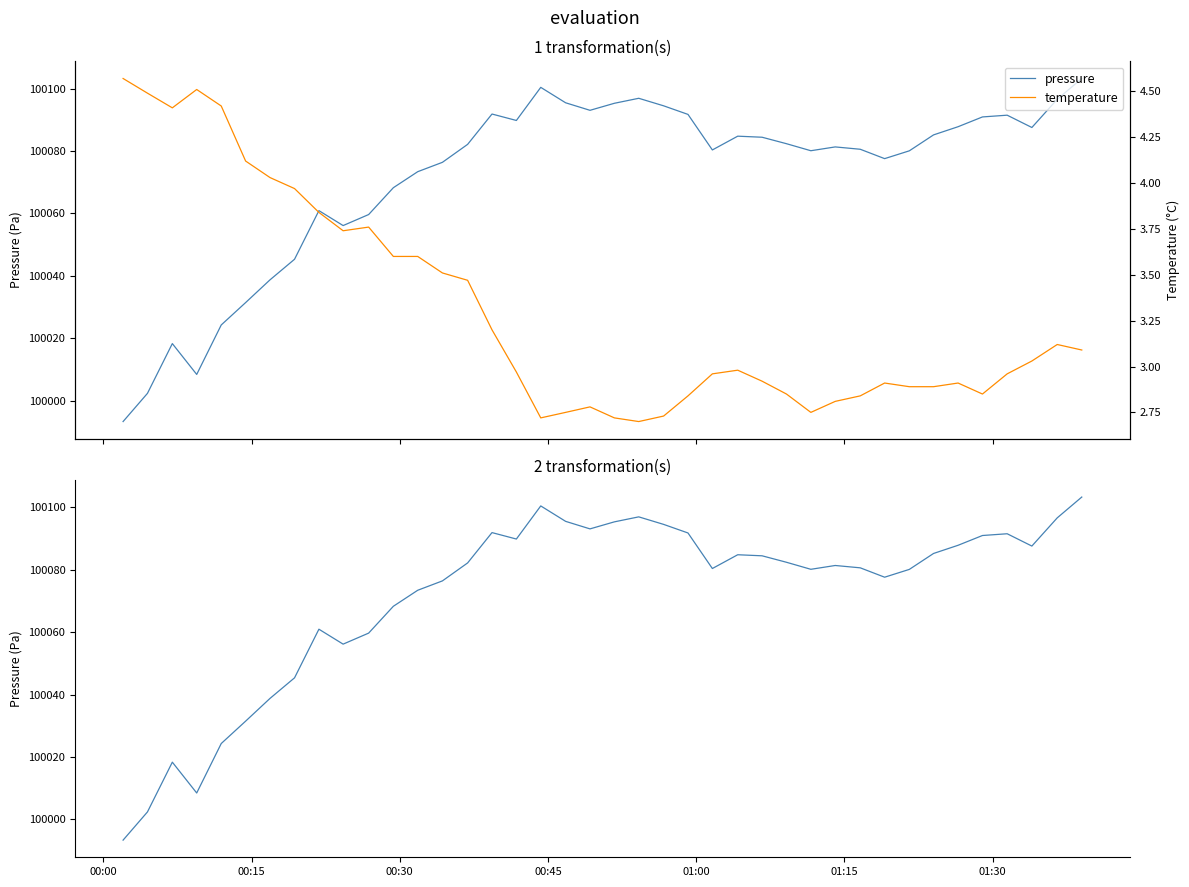

Reading left to right, transcribe all the data shown in this chart.

pressure: 99993.4	100002.4	100018.3	100008.5	100024.3	100031.5	100038.8	100045.3	100060.9	100056.1	100059.7	100068.2	100073.4	100076.4	100082.1	100091.8	100089.8	100100.4	100095.4	100093.0	100095.3	100096.9	100094.5	100091.7	100080.3	100084.8	100084.4	100082.3	100080.1	100081.3	100080.6	100077.6	100080.1	100085.2	100087.8	100090.9	100091.5	100087.5	100096.6	100103.2
temperature: 4.6	4.5	4.4	4.5	4.4	4.1	4.0	4.0	3.8	3.7	3.8	3.6	3.6	3.5	3.5	3.2	3.0	2.7	2.8	2.8	2.7	2.7	2.7	2.8	3.0	3.0	2.9	2.9	2.8	2.8	2.8	2.9	2.9	2.9	2.9	2.9	3.0	3.0	3.1	3.1